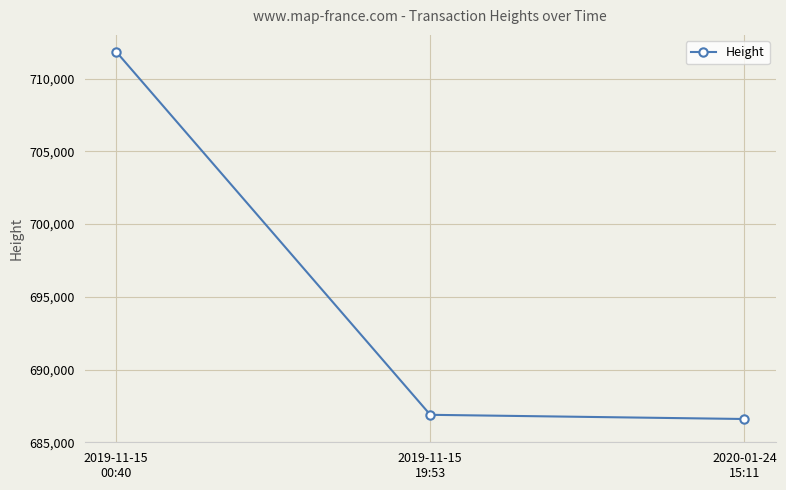

How many lines are shown in the chart?

1